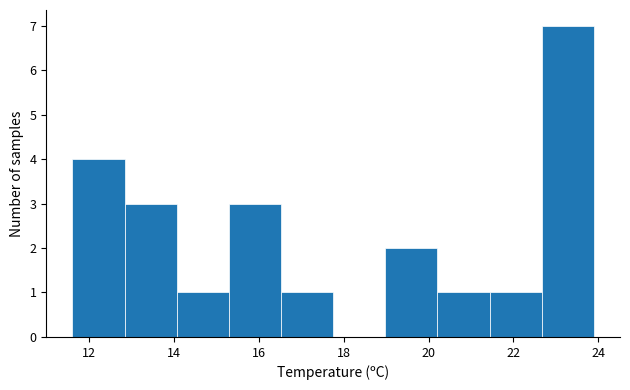

How tall is the bar that spans 22.6 to 24.0 on the x-axis? Neither the bar edges nor the heights are printed on the chart, so give them approximately, as read against the axes.

7